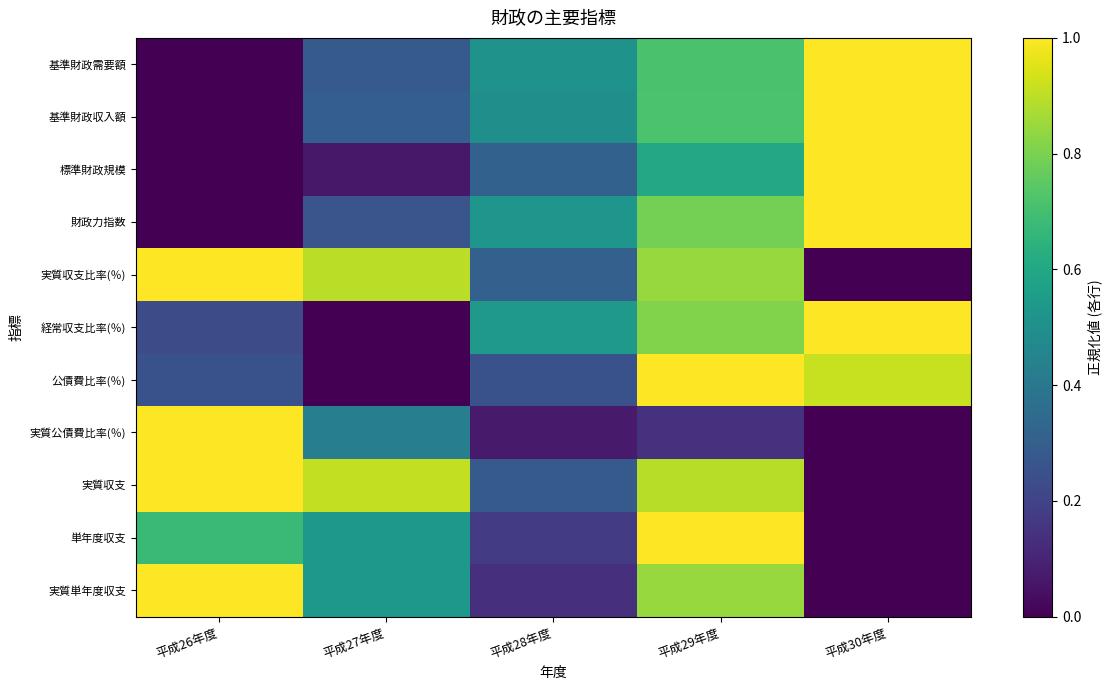

At how many categories does at least one series exceed 0?

5